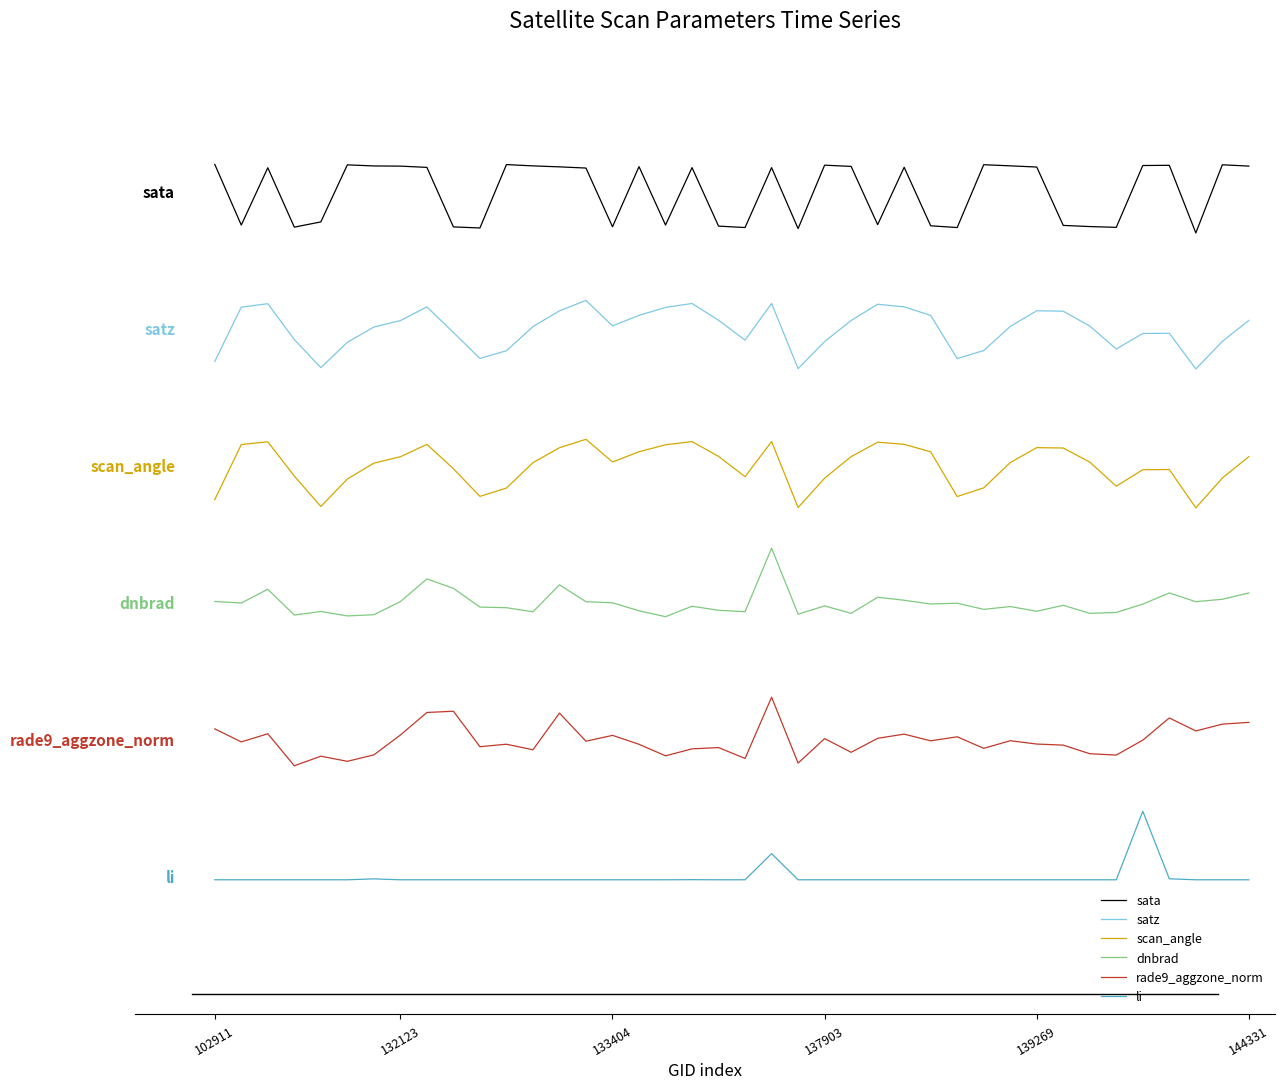

What are all the series names shown in the legend?

sata, satz, scan_angle, dnbrad, rade9_aggzone_norm, li